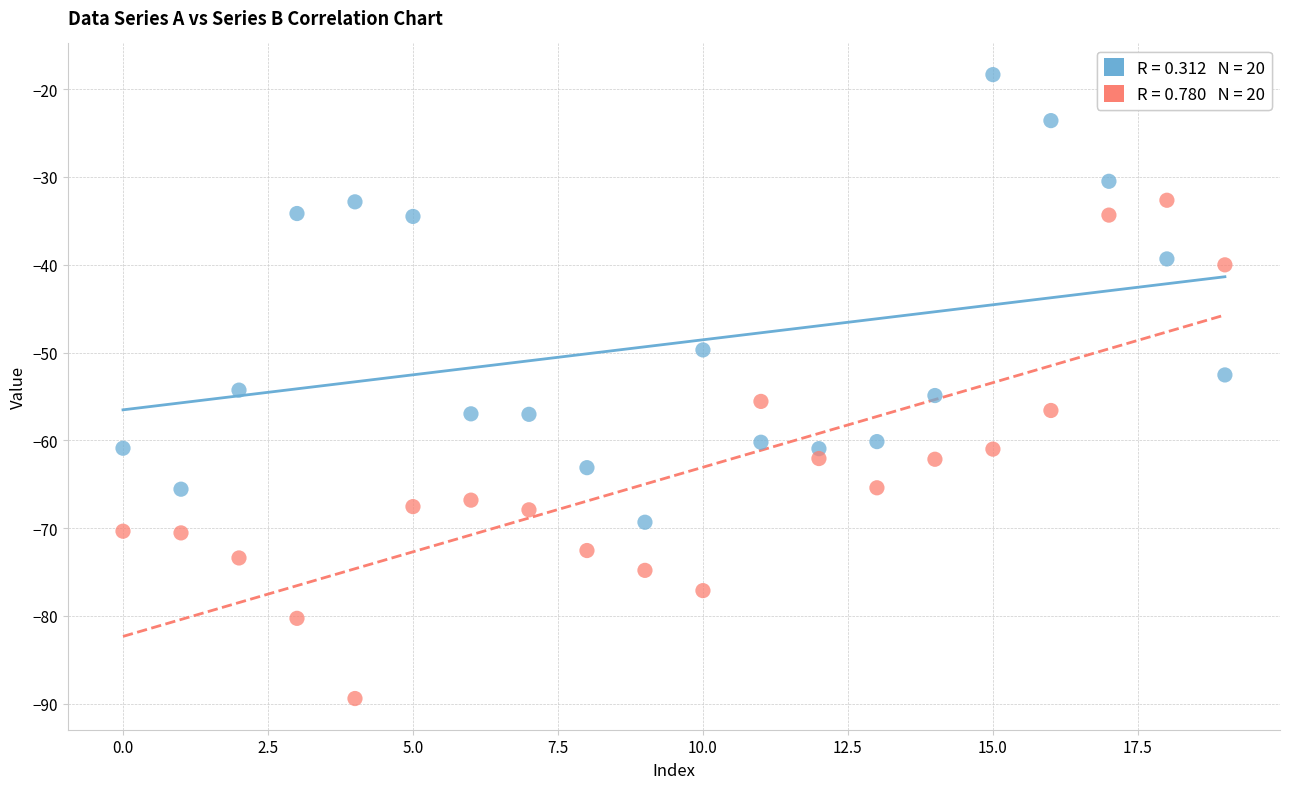

Across all data points, what is the range of Y values (max minus min)?

71.1